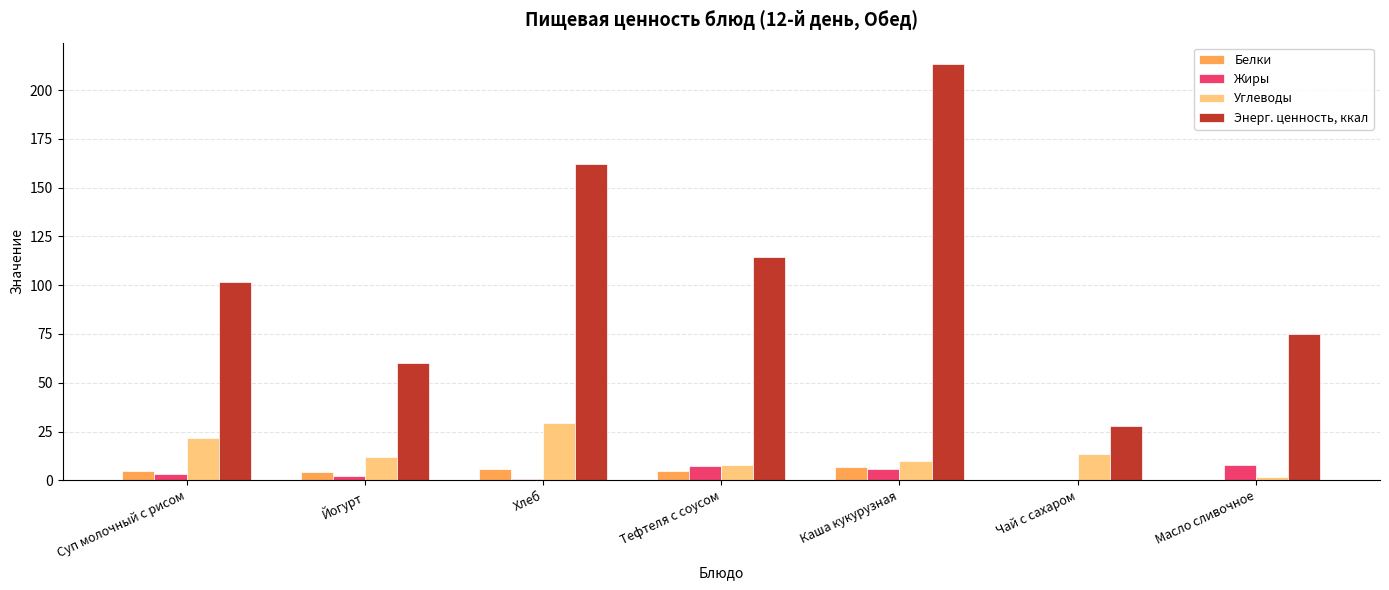

Is the value of Белки at Суп молочный с рисом greater than the value of Энерг. ценность, ккал at Йогурт?

No